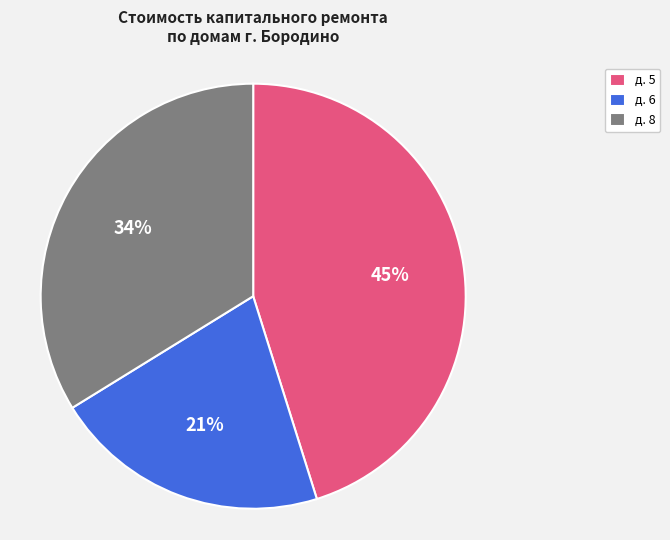

True or false: д. 8 accounts for 45% of the total.

False